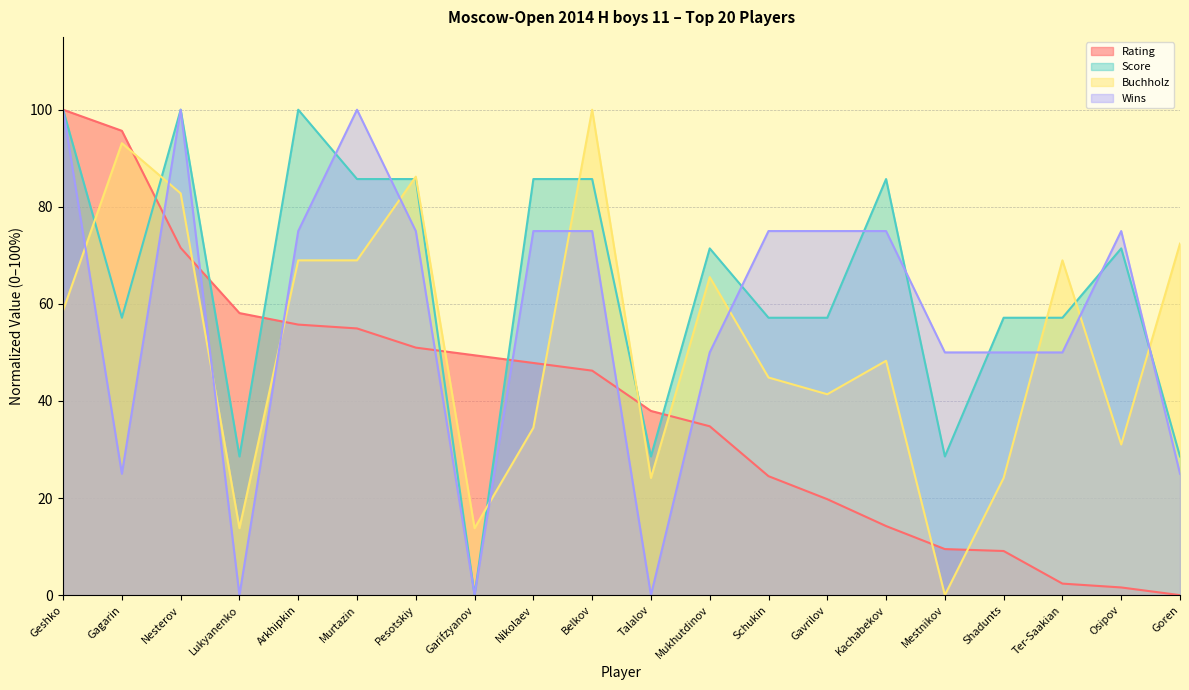

What is the average value of the Buchholz series?

52.1